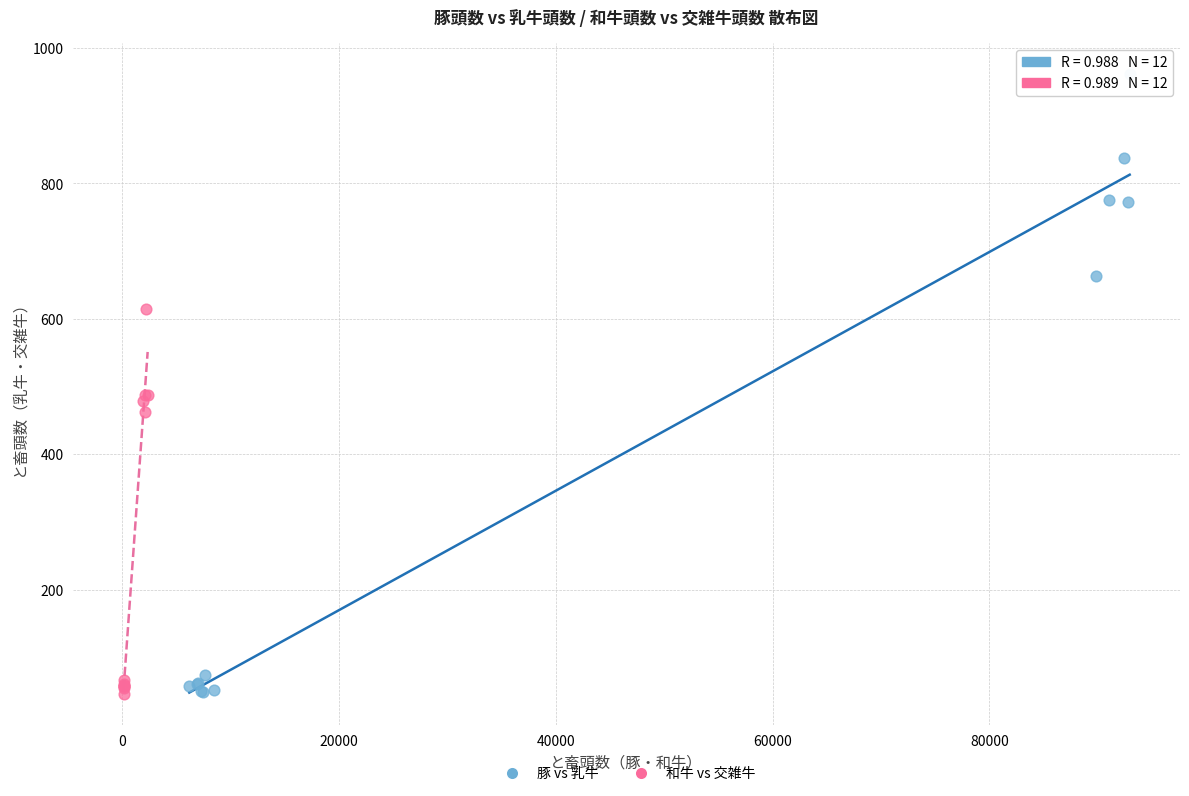

What are all the series names shown in the legend?

豚 vs 乳牛, 和牛 vs 交雑牛